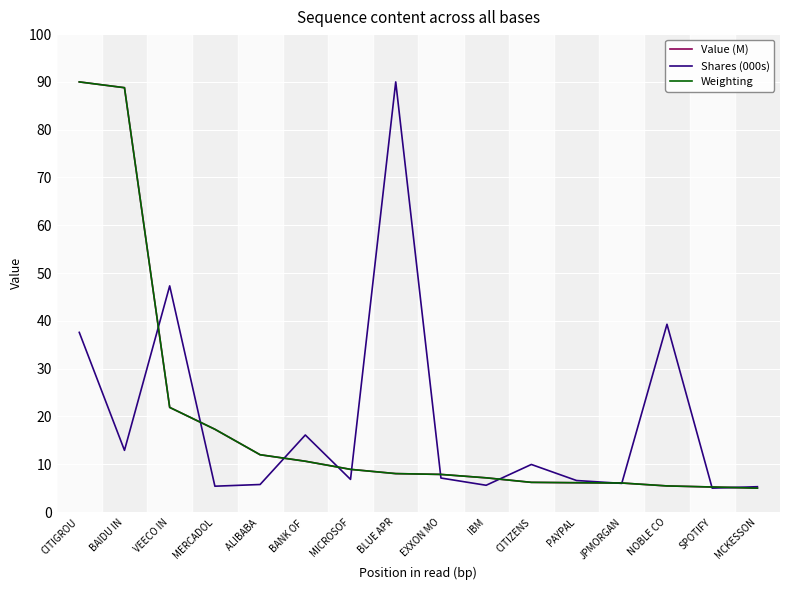

What value does the Value (M) series have at CITIZENS?

6.2